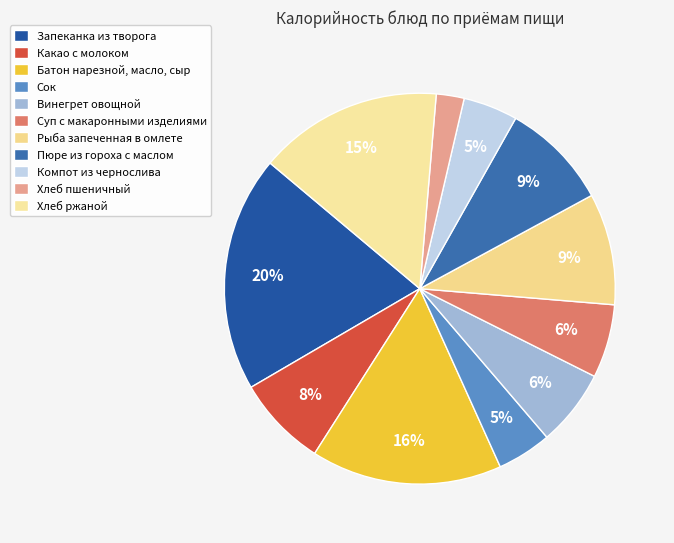

Approximately how many times larger is the value at Хлеб ржаной compared to Какао с молоком?

2.0